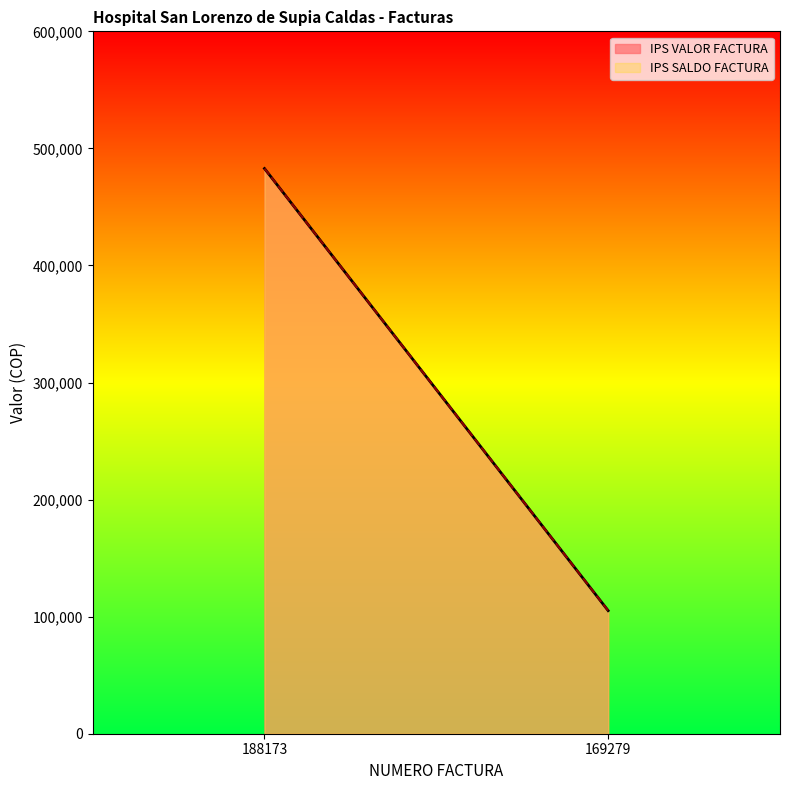

The IPS VALOR FACTURA series shows 482806 at 188173. True or false?

True